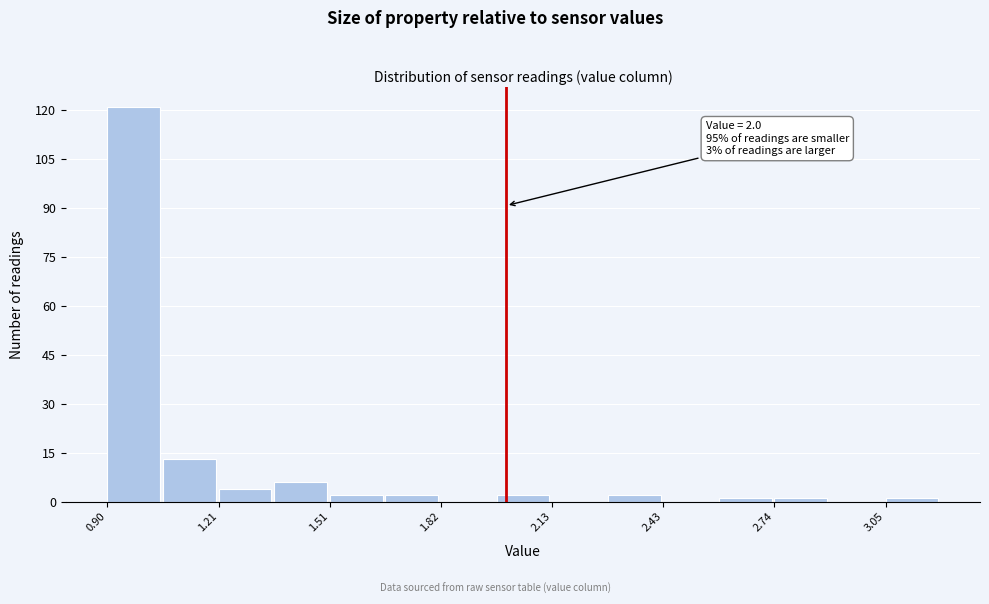

Around what value on the x-axis is the tallest bar? Give the approximate position of its centre, as read against the axis.

0.95